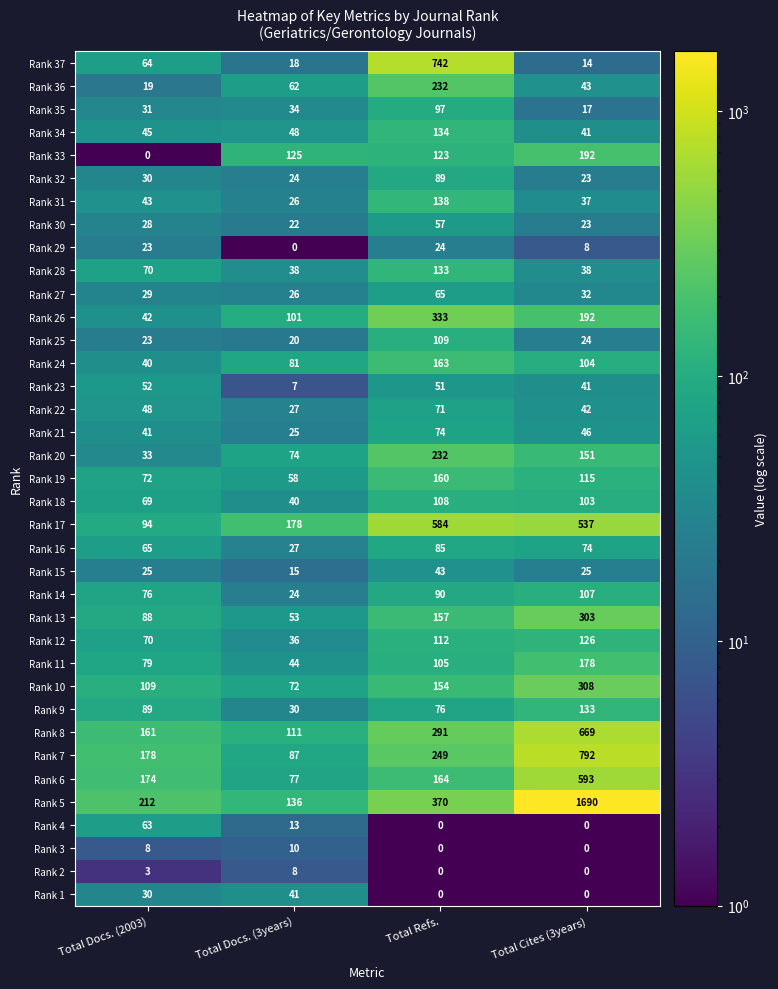

What is the spread (max minus min) of values at Total Refs.?

742